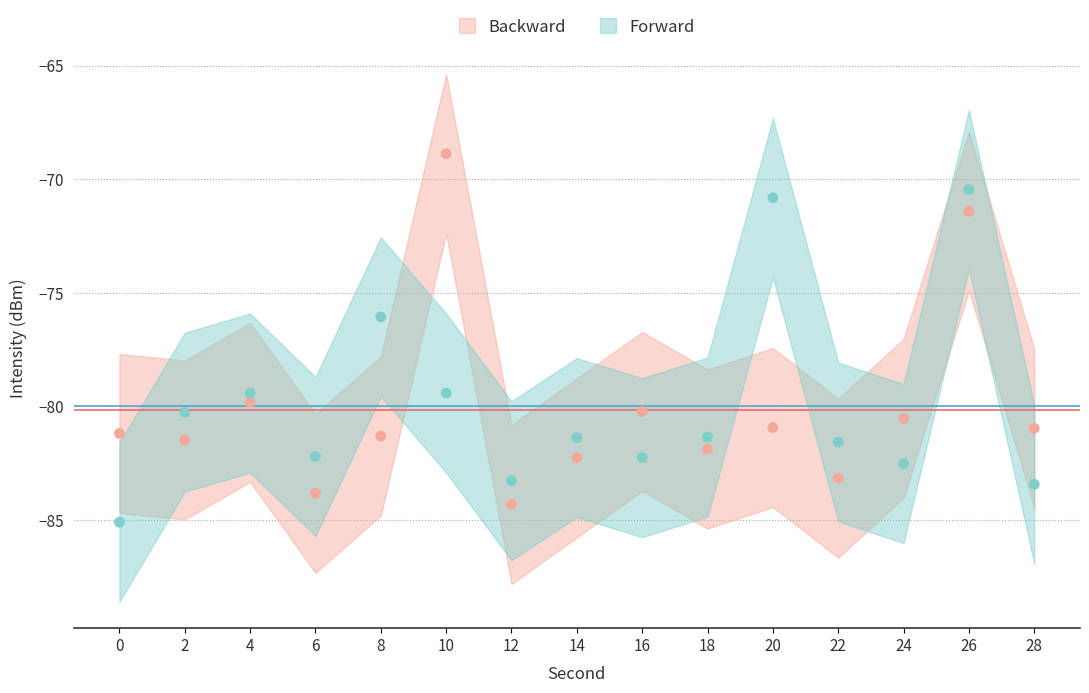

What is the total value across all series at 12?

-167.6